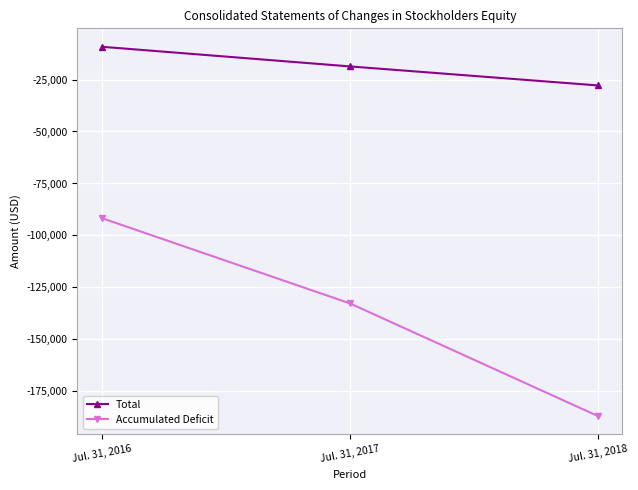

How many lines are shown in the chart?

2